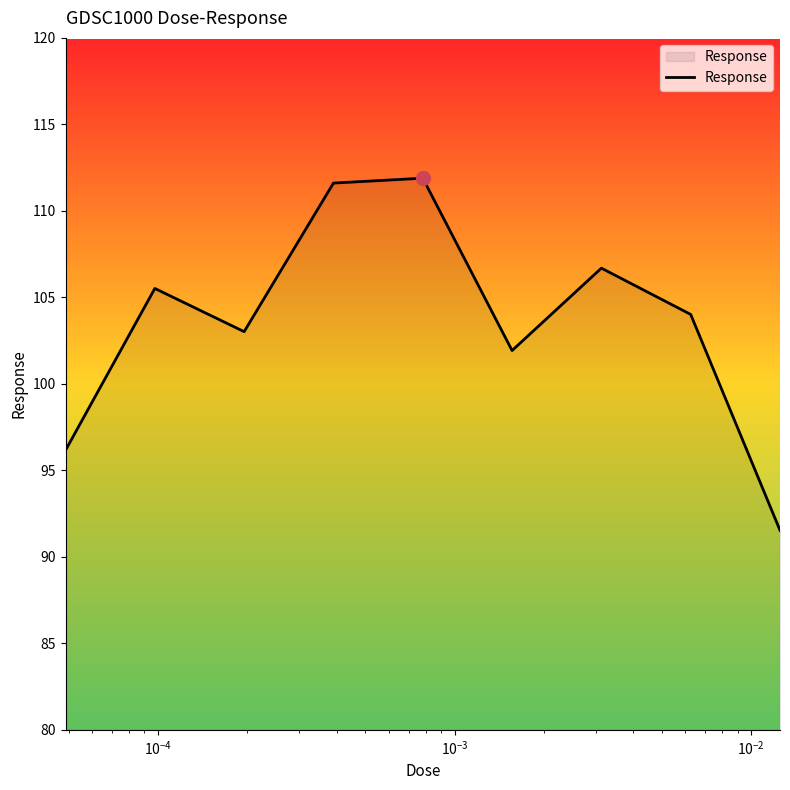

What is the difference between the maximum and minimum values?

20.4